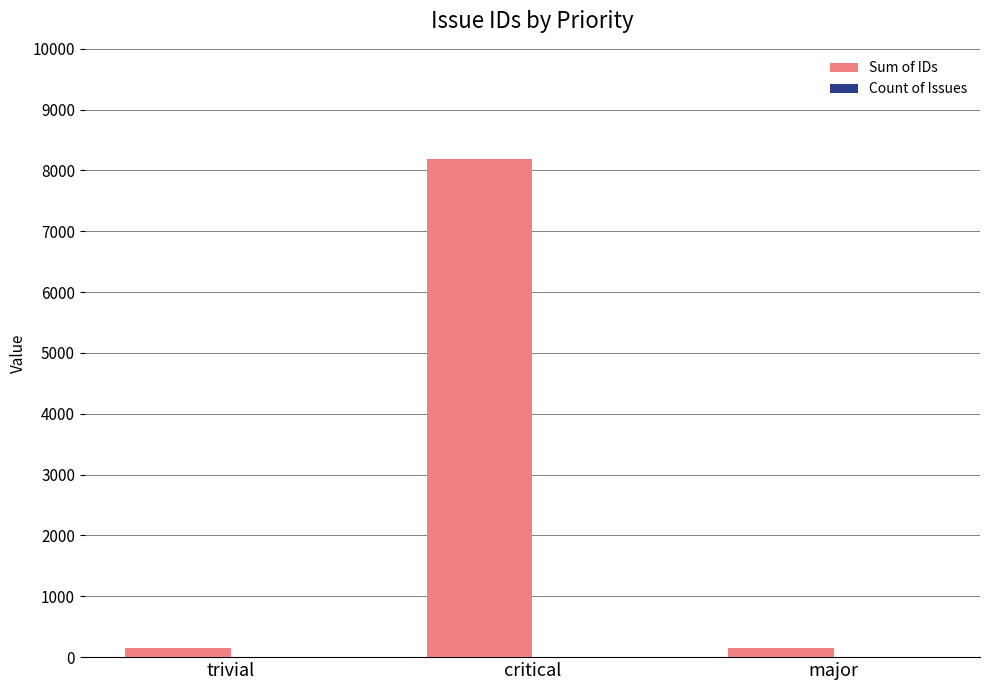

Which series changed the most between trivial and critical?

Sum of IDs